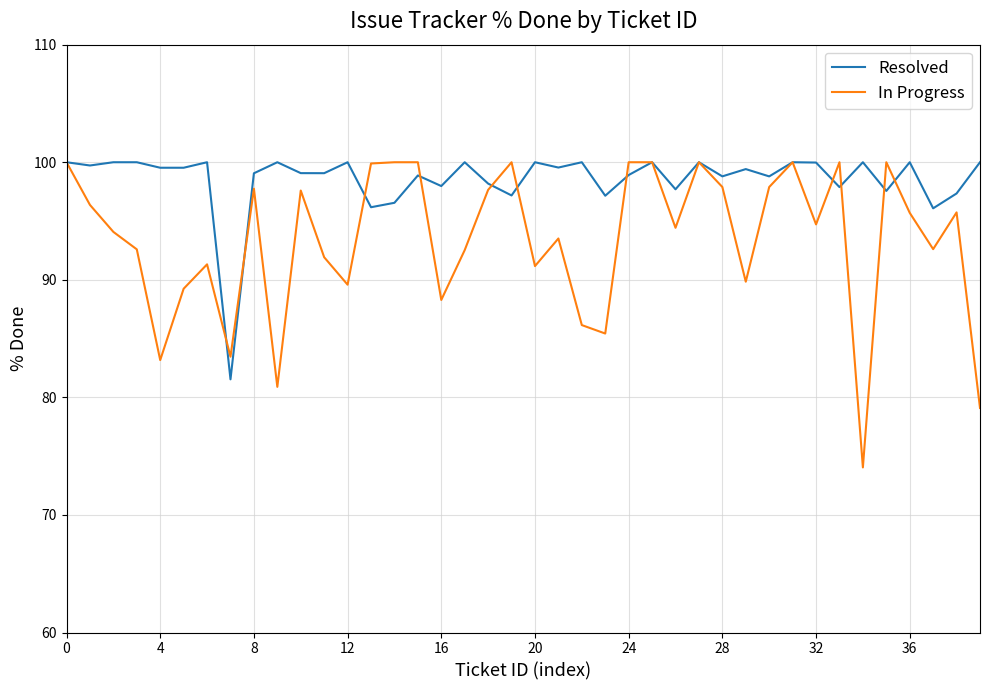

Which series has the widest spread of values?

In Progress